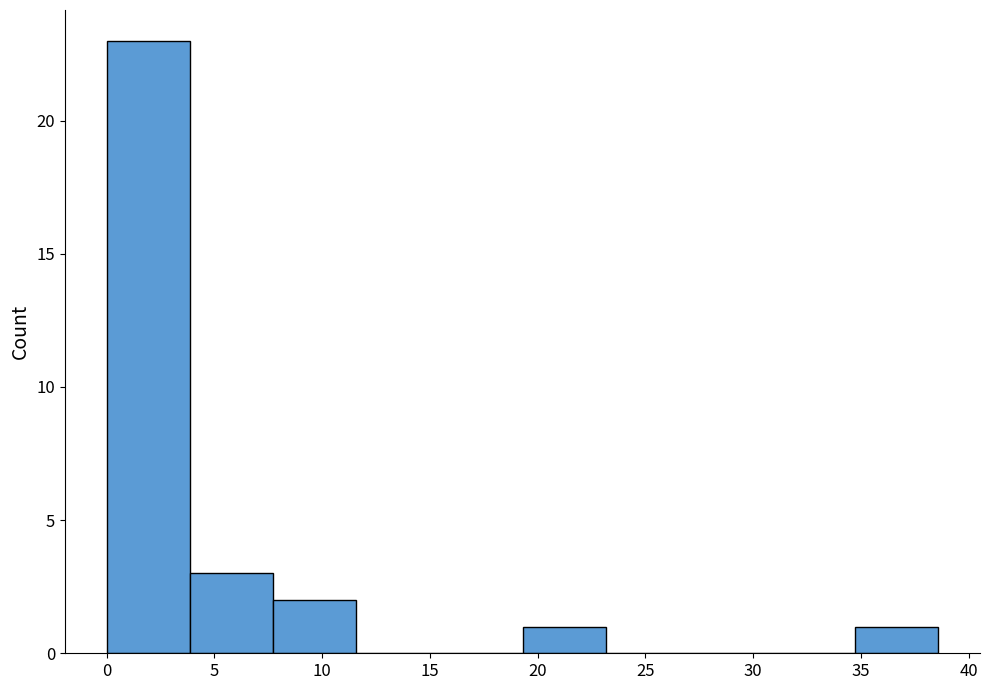

Reading left to right, transcribe this chart: for each bar, give the range it covers on the x-axis and its height. Neither the bar edges nor the heights are printed on the chart, so give them approximately, as read against the axes.

0.0 to 4.0: 23
4.0 to 7.5: 3
7.5 to 11.5: 2
11.5 to 15.5: 0
15.5 to 19.5: 0
19.5 to 23.0: 1
23.0 to 27.0: 0
27.0 to 31.0: 0
31.0 to 34.5: 0
34.5 to 38.5: 1